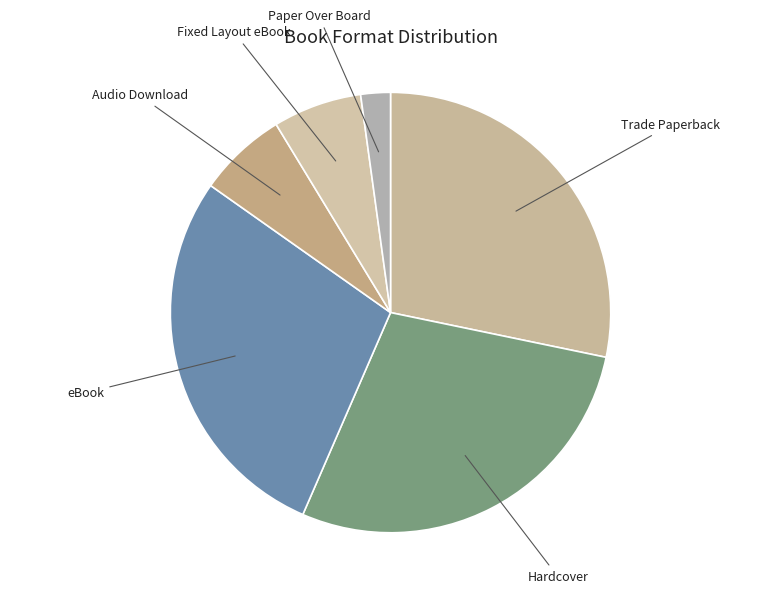

The Hardcover slice represents 28% of the pie. True or false?

True